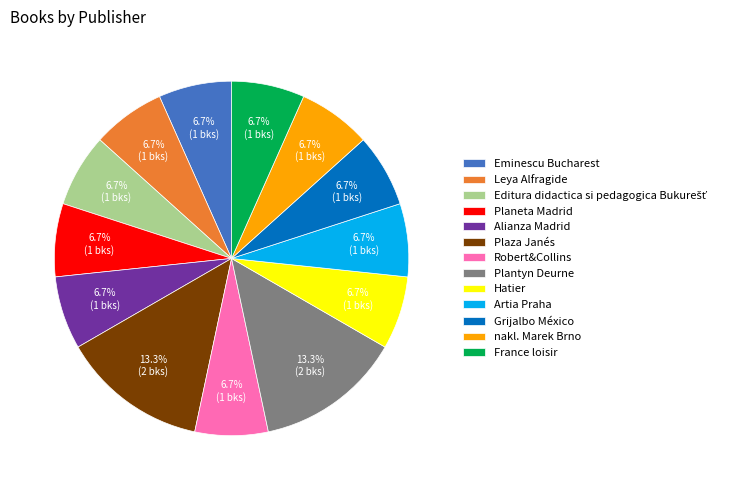

Between Leya Alfragide and Plantyn Deurne, which is larger?

Plantyn Deurne